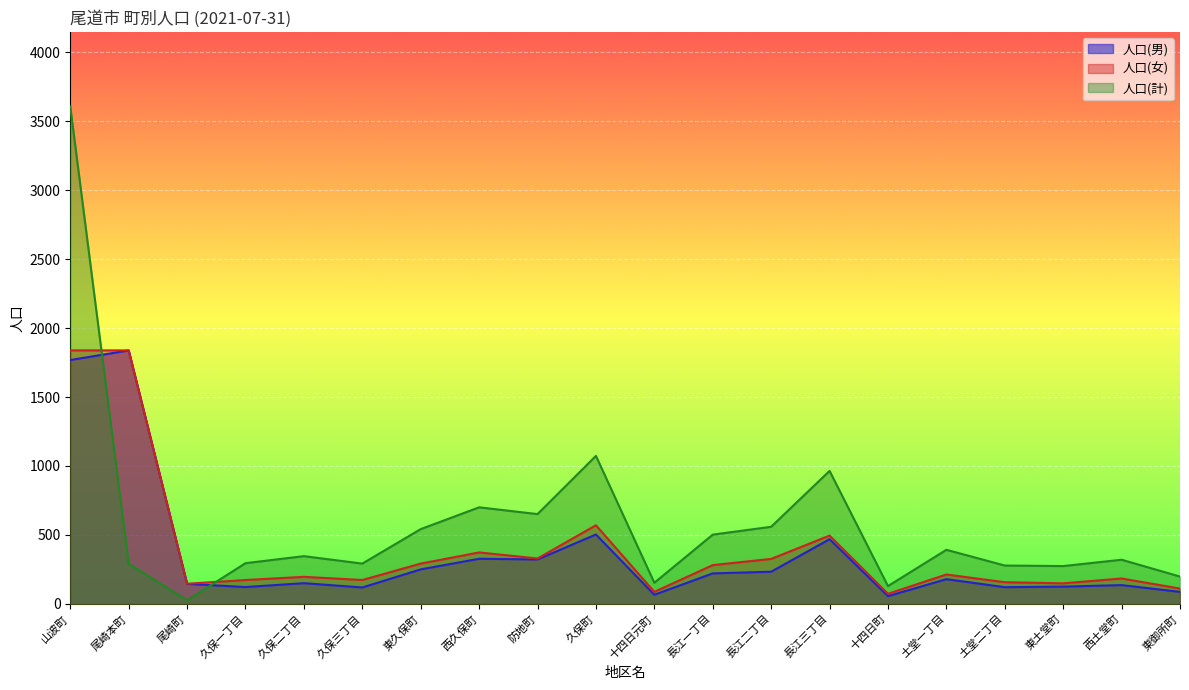

Which series has the largest range (max minus min)?

人口(計)